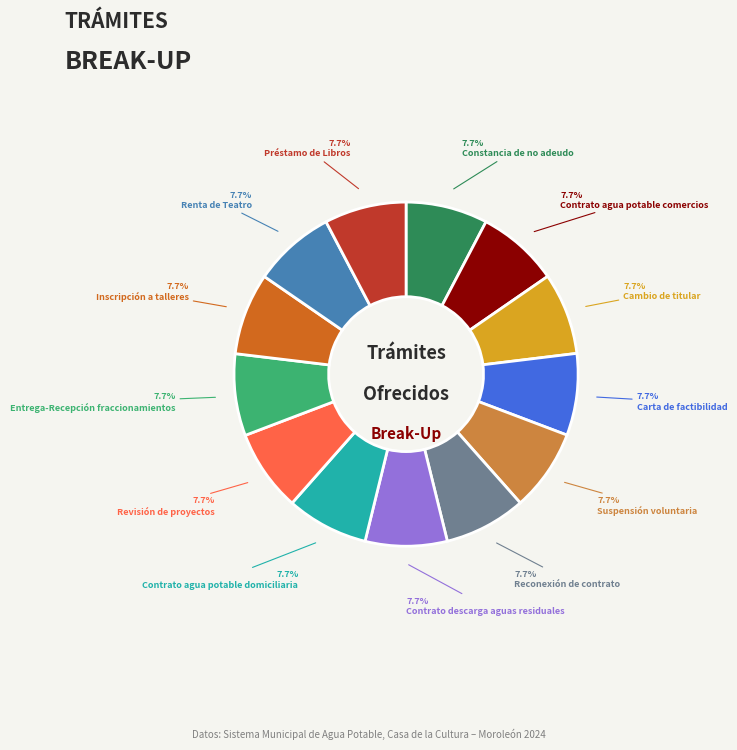

What portion of the pie excludes Cambio de titular?

92.3%